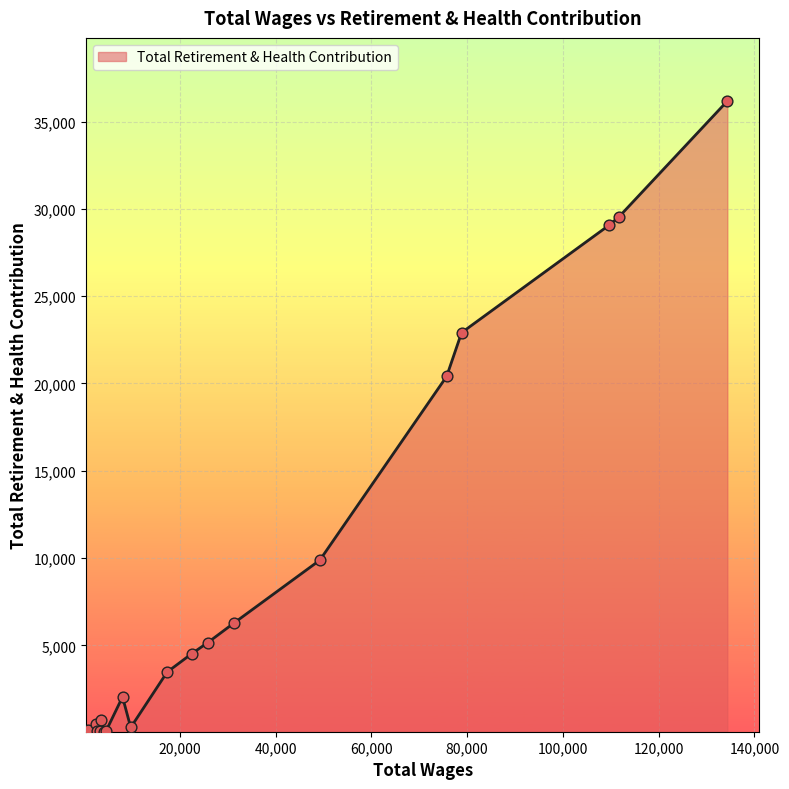

What is the maximum value shown in the chart?

36180